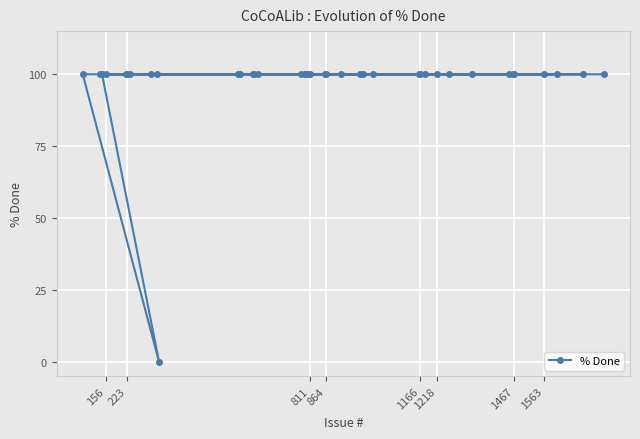

What is the average value?

98